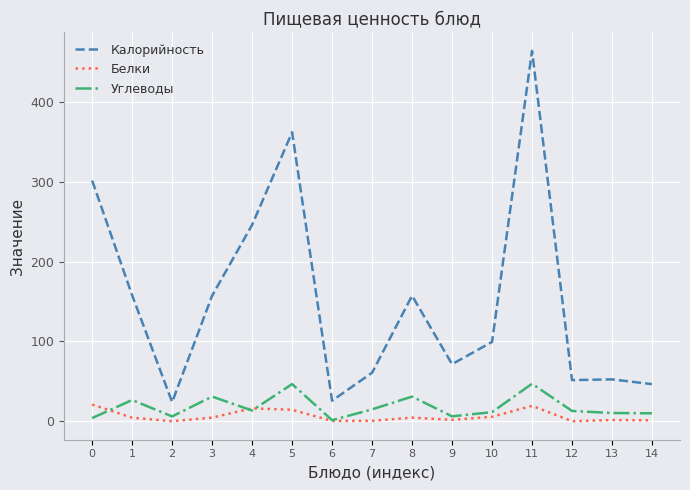

The value of Углеводы at 11 is 46.9. True or false?

True